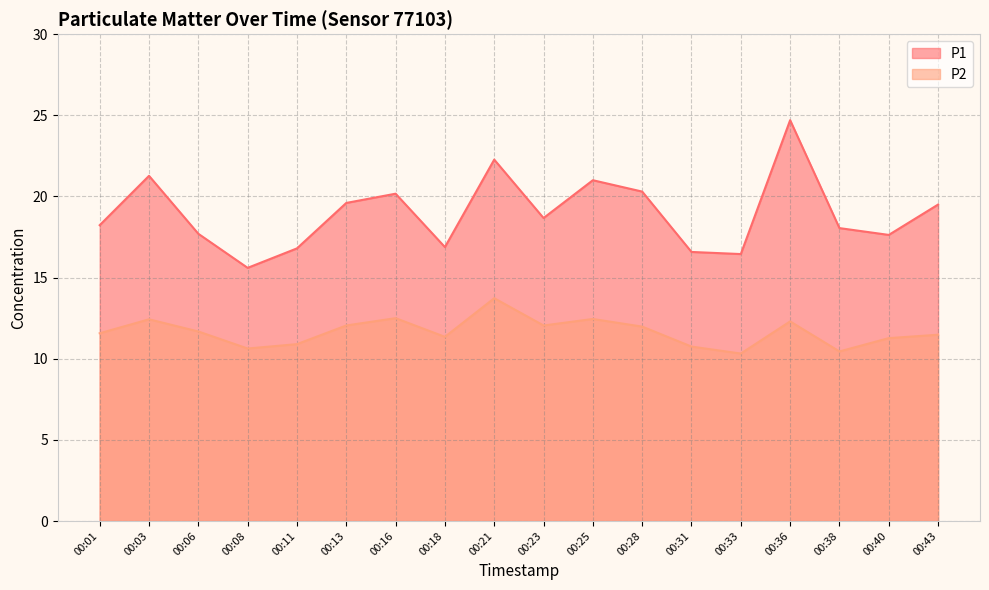

What is the highest value of the P2 series?

13.7